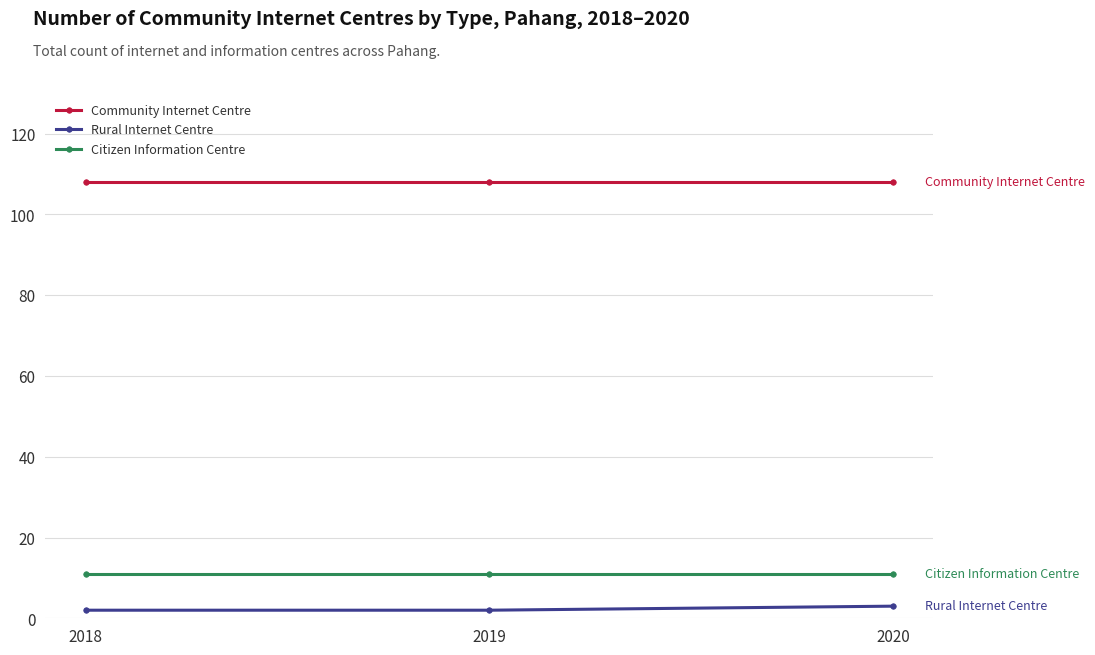

What is the difference between the highest and lowest values at 2020?

105